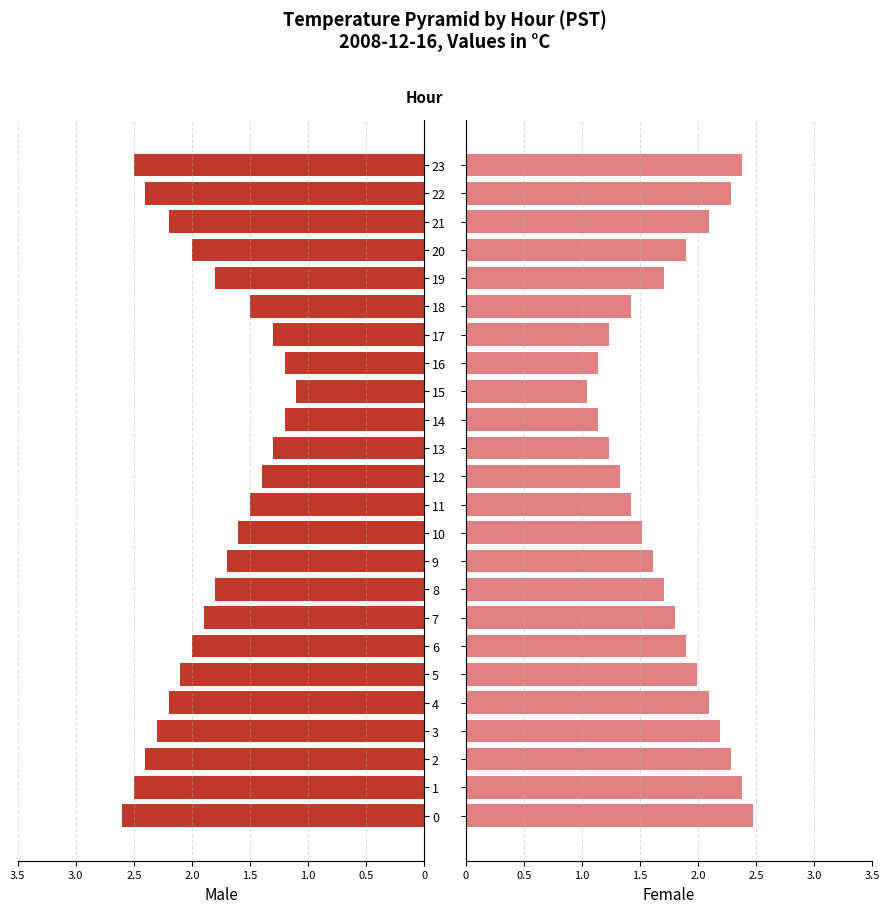

How many data points does each series have?

24